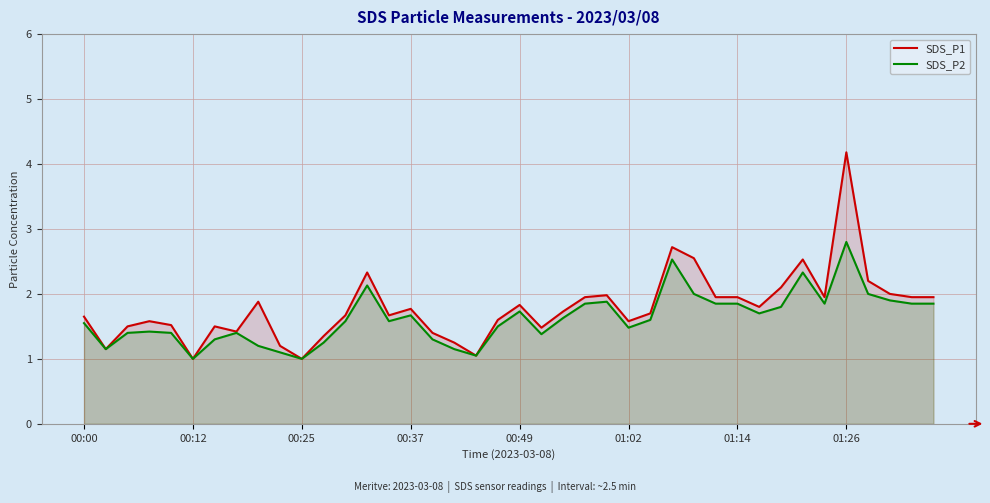

Which series has the largest total across all categories?

SDS_P1